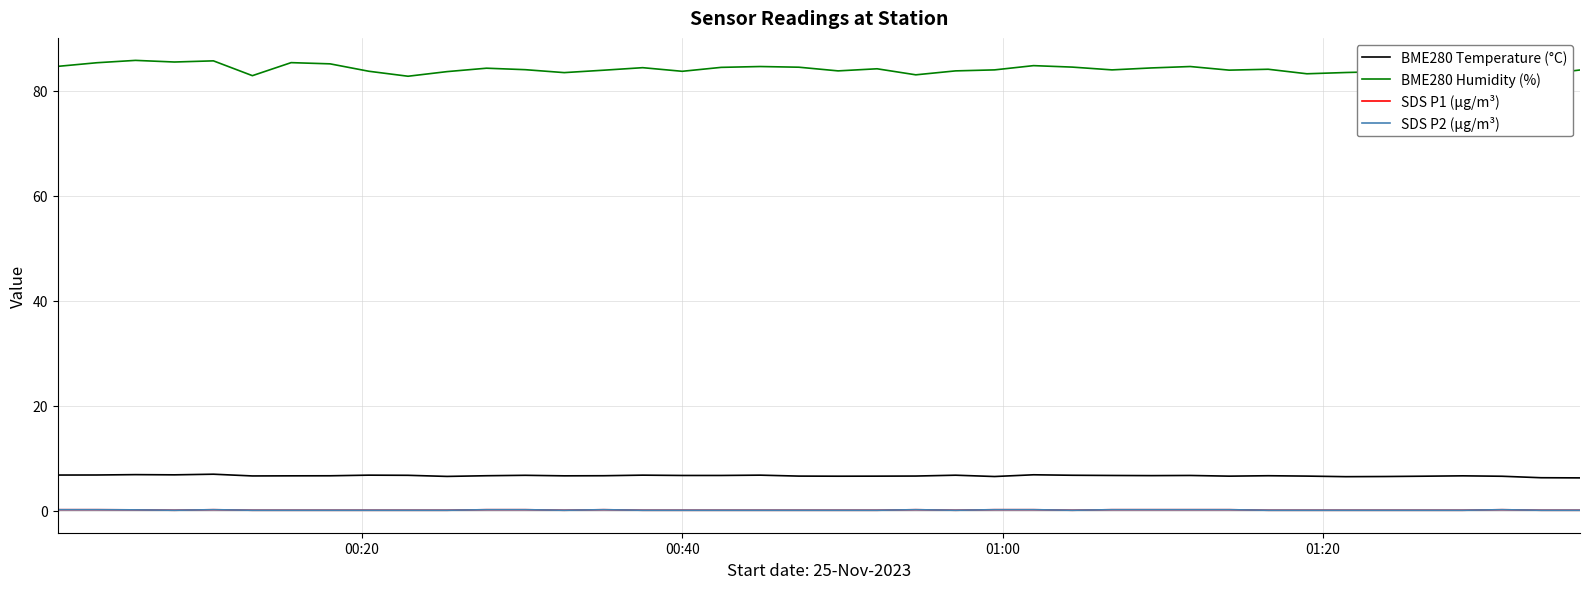

Which series has the largest range (max minus min)?

BME280 Humidity (%)